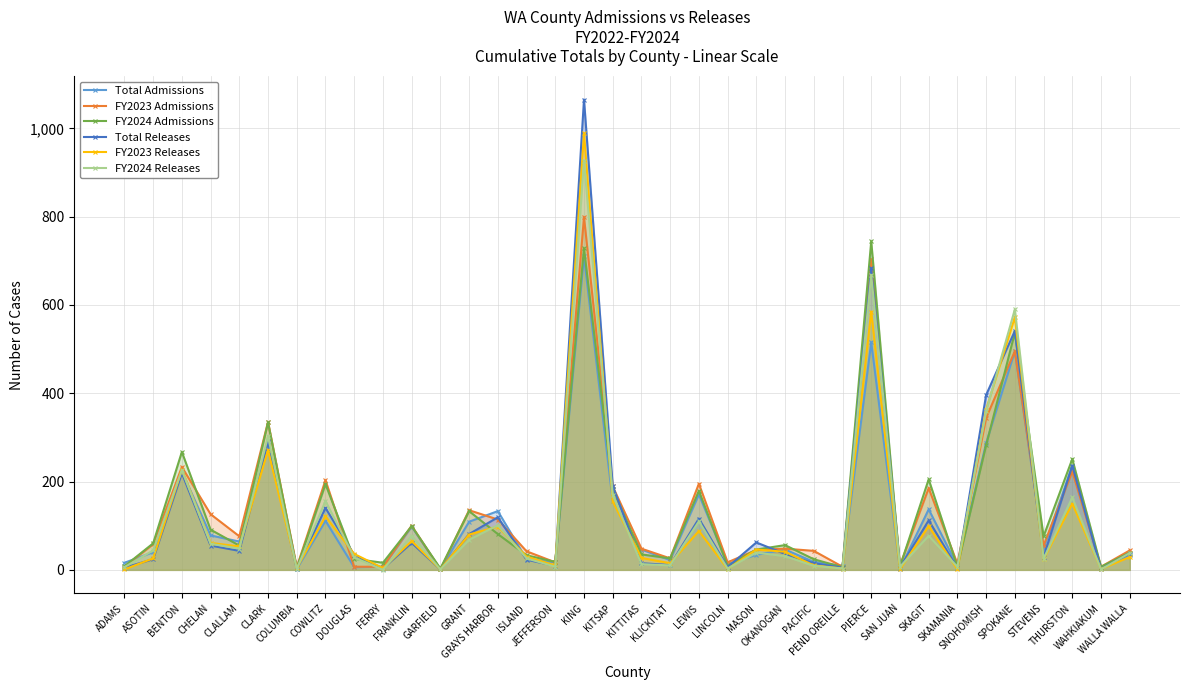

At which category does the chart reach its peak across all series?

KING